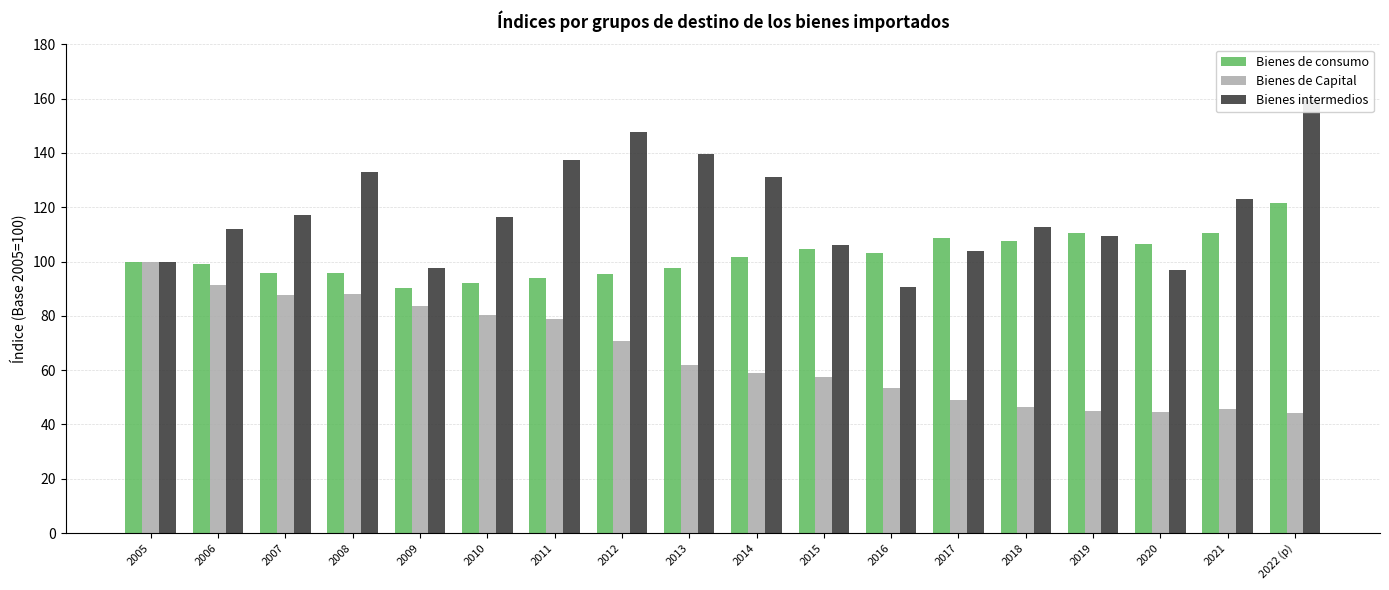

How many values in the Bienes intermedios series are below 116?

9